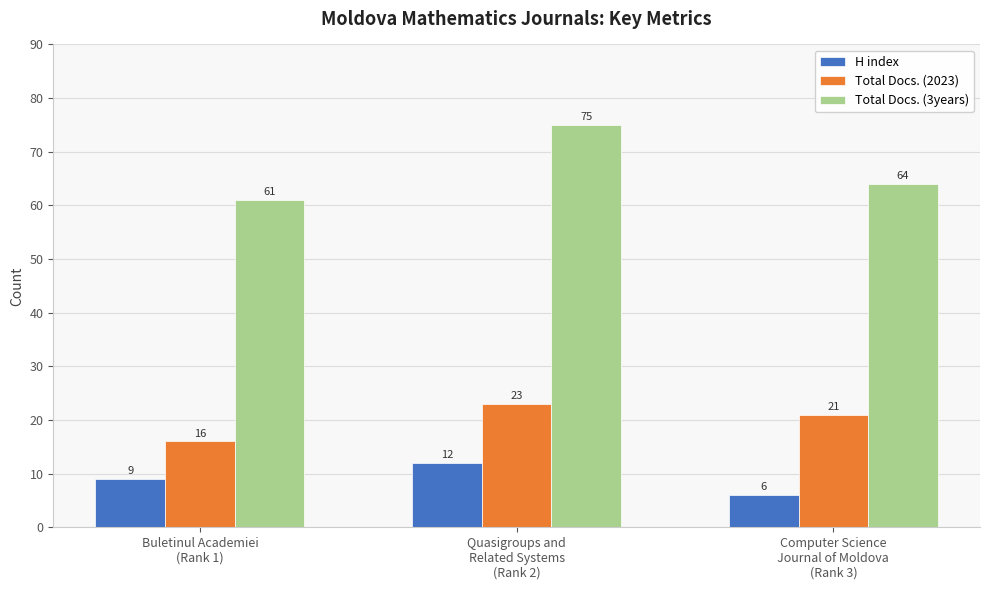

What is the difference between the second highest and minimum values in the Total Docs. (3years) series?

3